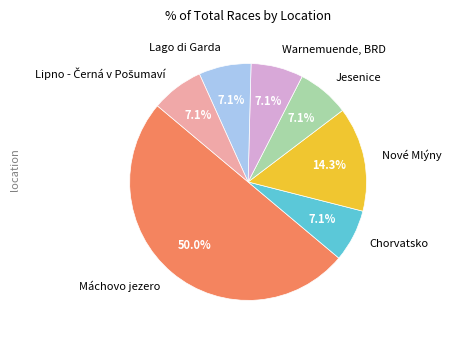

Is it true that Warnemuende, BRD is 1% of the pie?

False